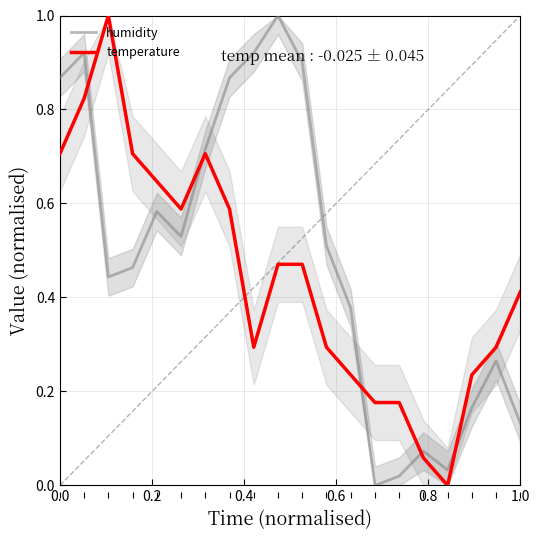

Rank the series by their average value, from highest to lowest.

humidity, temperature